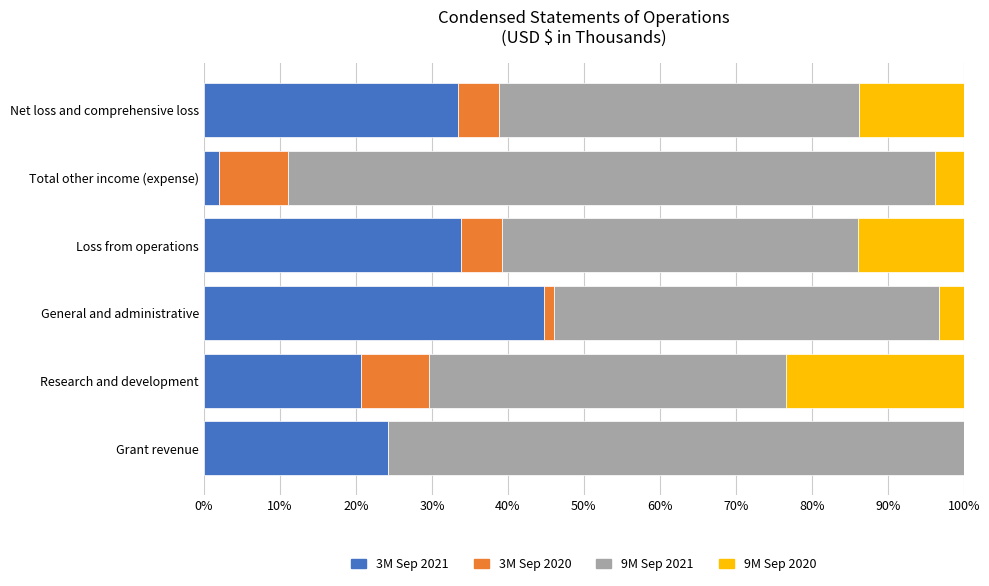

What is the total value across all series at Research and development?

100.0